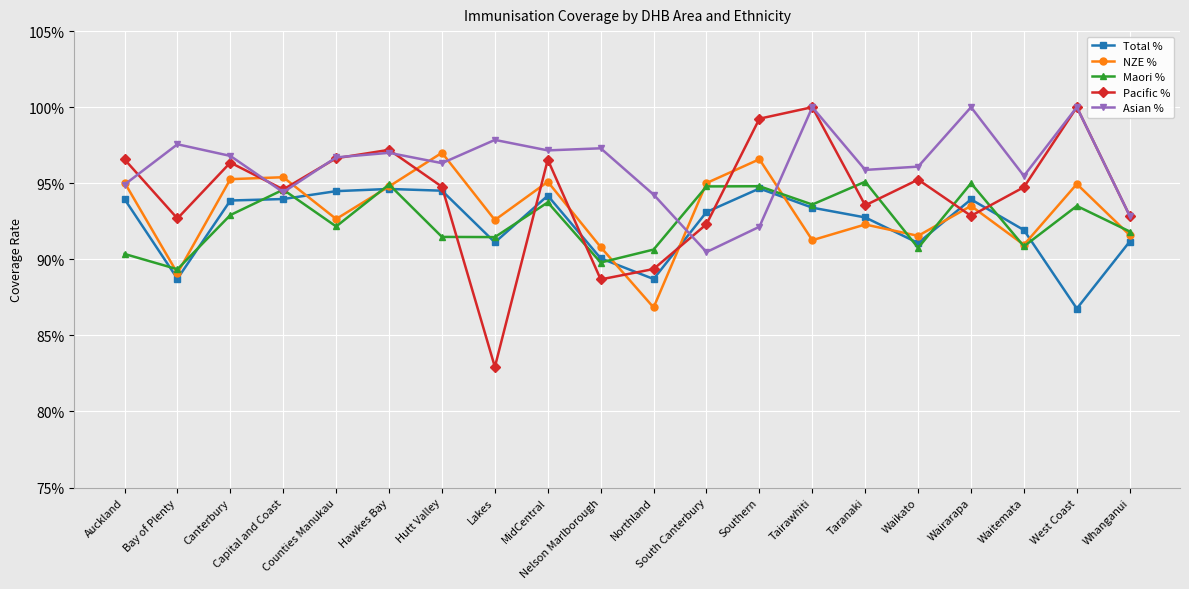

At which label does NZE % reach its peak?

Hutt Valley